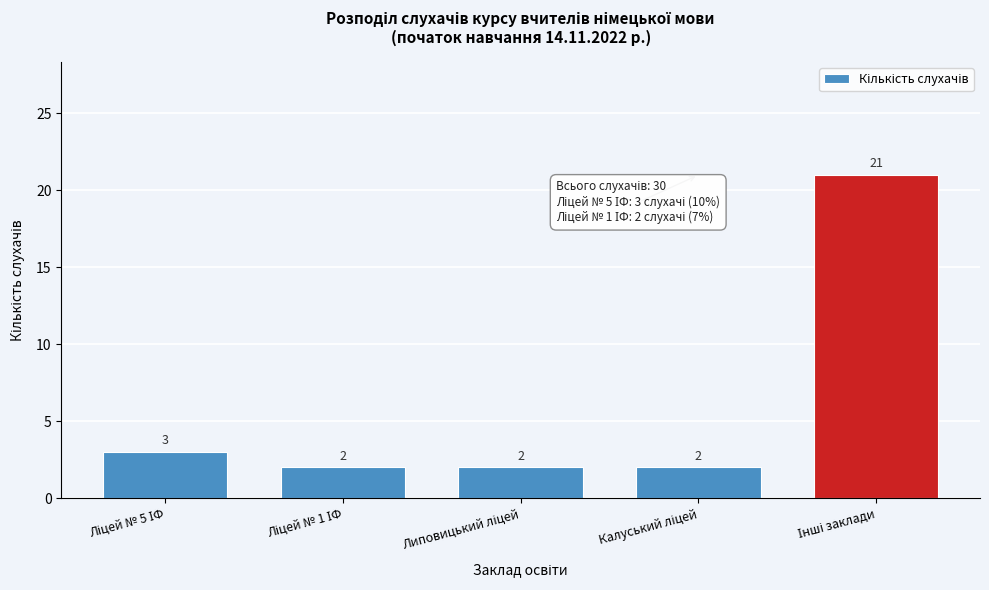

Reading left to right, transcribe all the data shown in this chart.

3	2	2	2	21